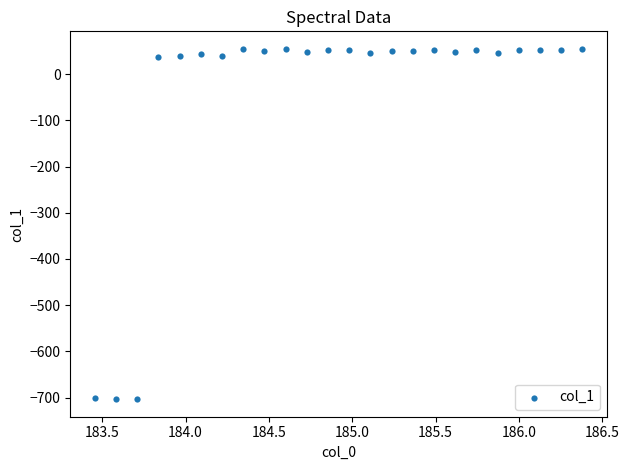

What is the range of Y values (max minus min)?

758.5